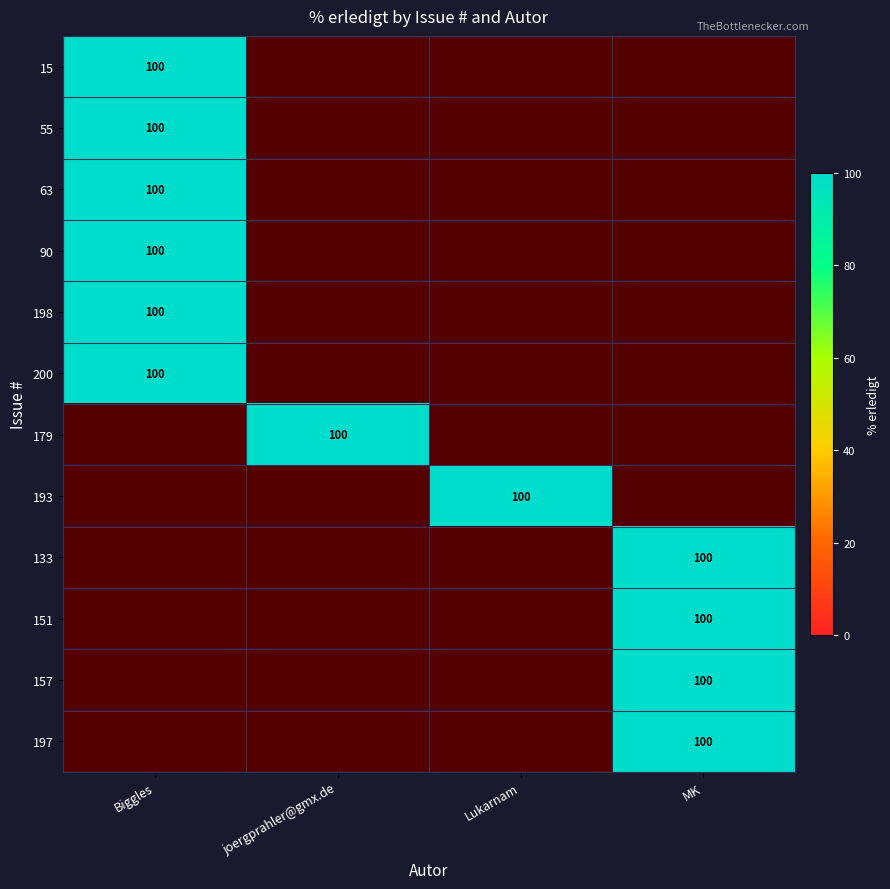

Which has a higher value, MK or Lukarnam?

MK